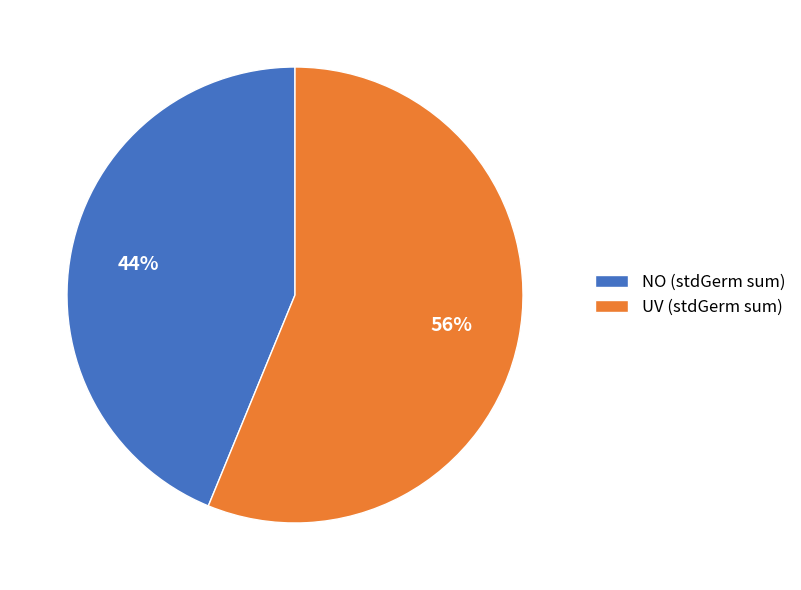

To the nearest percent, what portion does UV represent?

56%